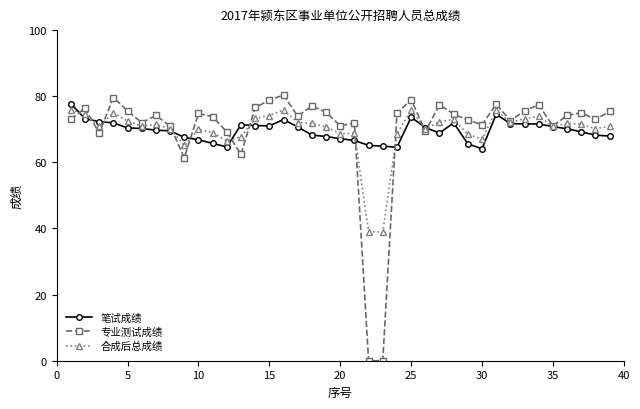

List the series in order of their peak value, highest first.

专业测试成绩, 笔试成绩, 合成后总成绩